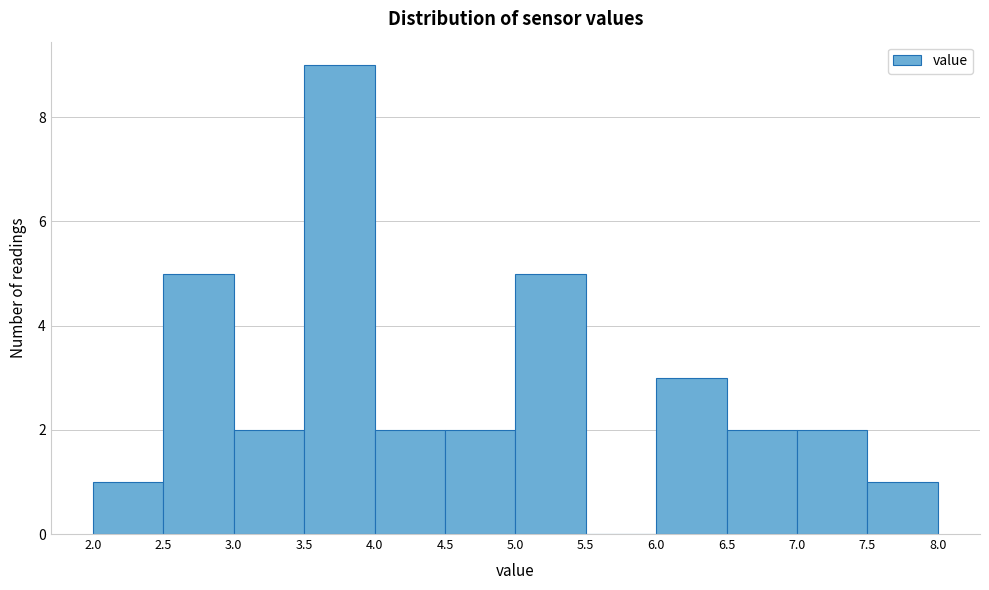

How tall is the bar that spans 6.5 to 7.0 on the x-axis? The values are not printed on the chart, so give them approximately, as read against the axis.

2